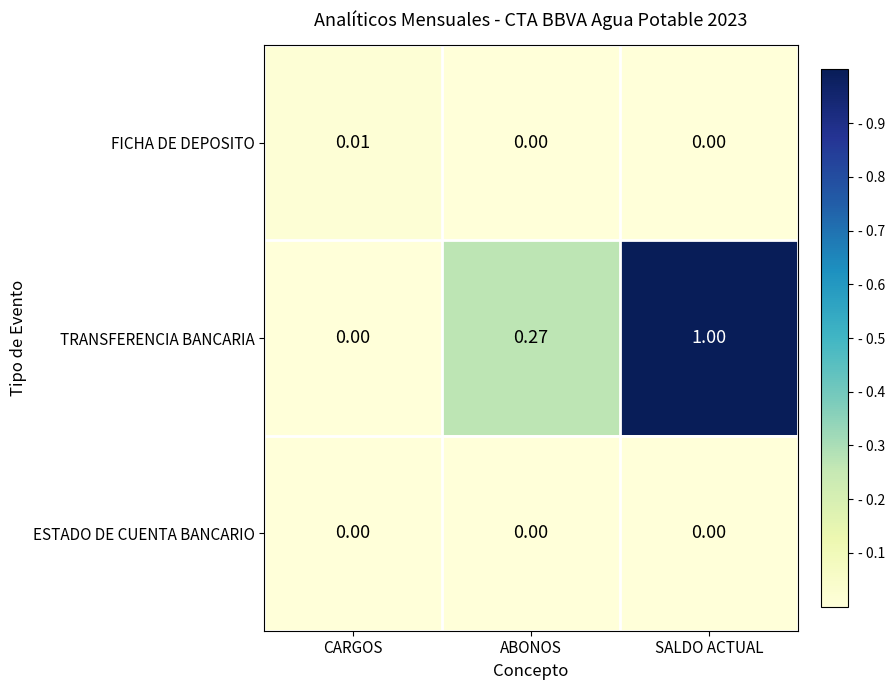

Which series has the widest spread of values?

TRANSFERENCIA BANCARIA